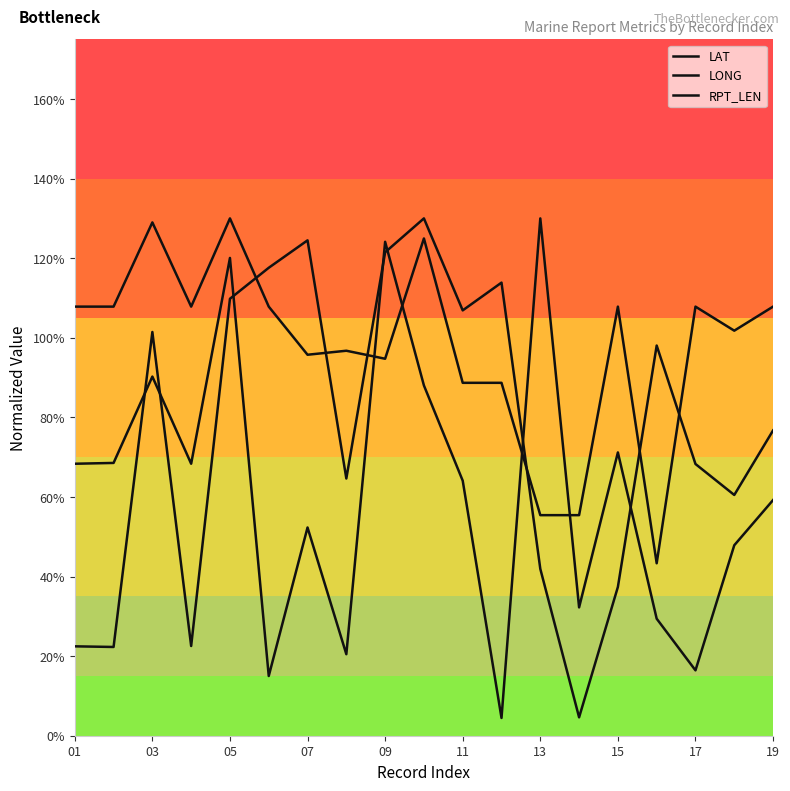

At which label does LAT first exceed 64?

01